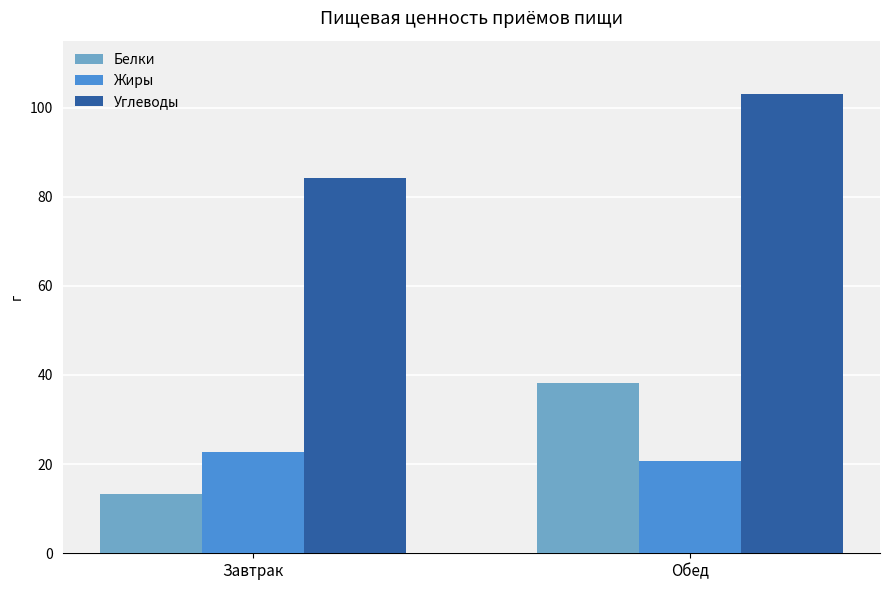

Reading left to right, list all the values displayed in this chart.

Белки: Завтрак=13.3	Обед=38.2
Жиры: Завтрак=22.8	Обед=20.8
Углеводы: Завтрак=84.2	Обед=103.0